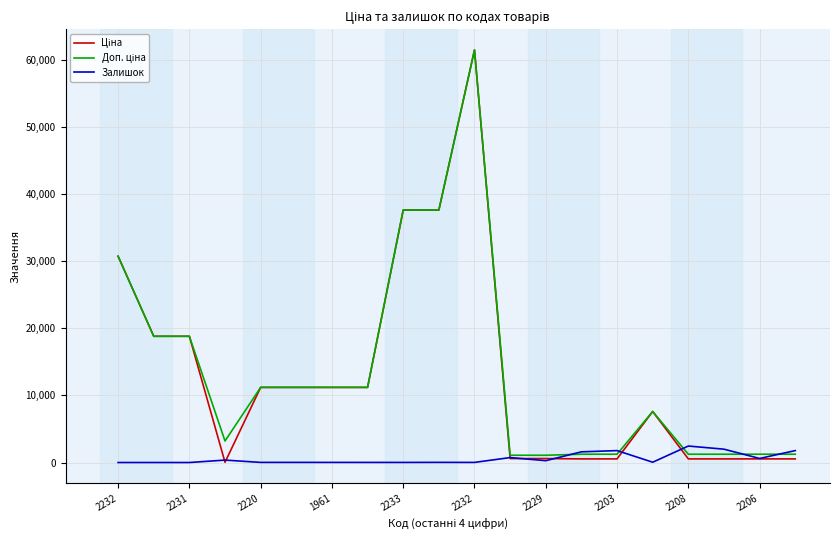

What is the highest value of the Залишок series?

2453.0